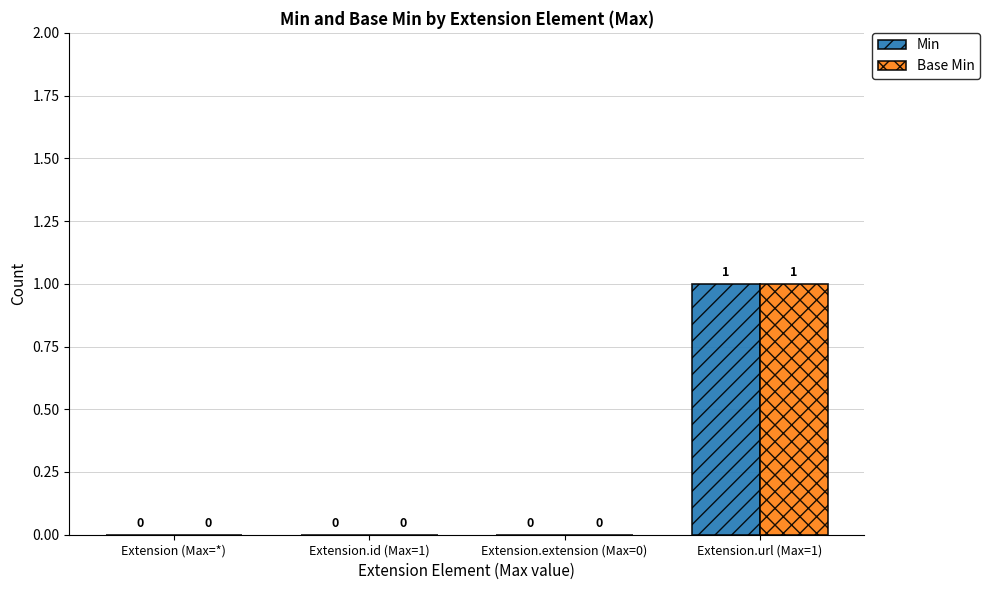

At which category does the chart reach its peak across all series?

Extension.url (Max=1)